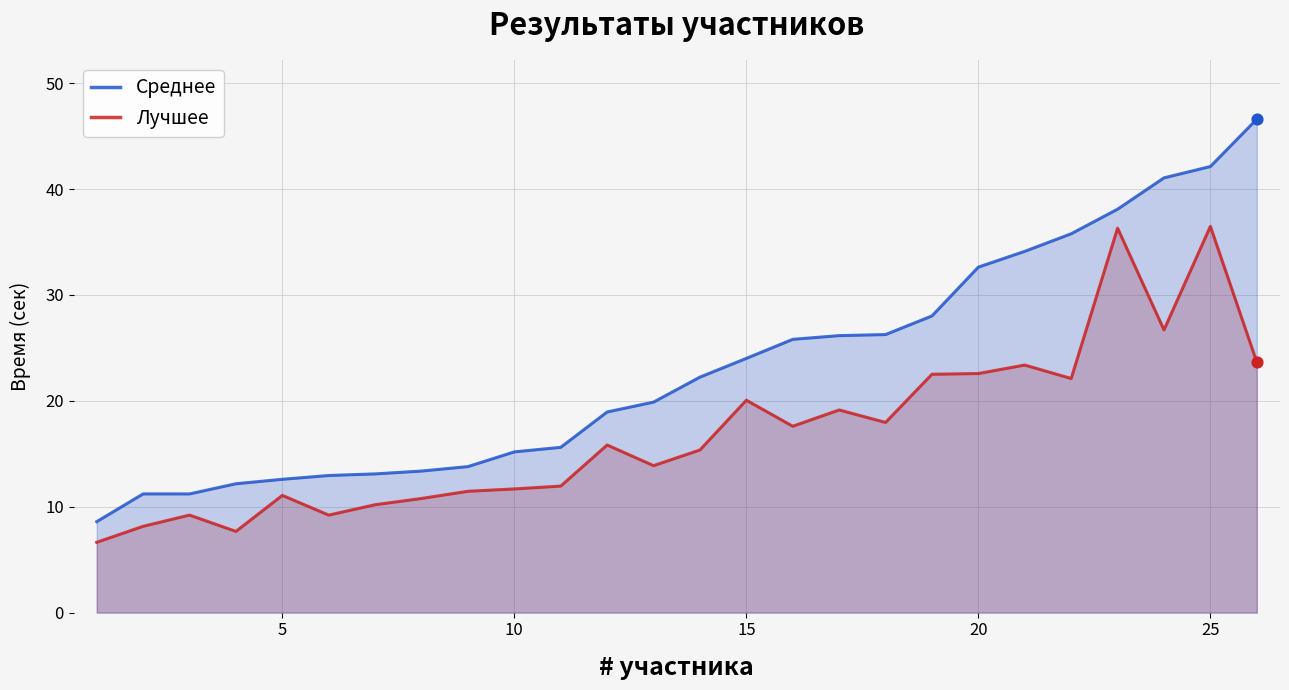

Which series has the largest total across all categories?

Среднее